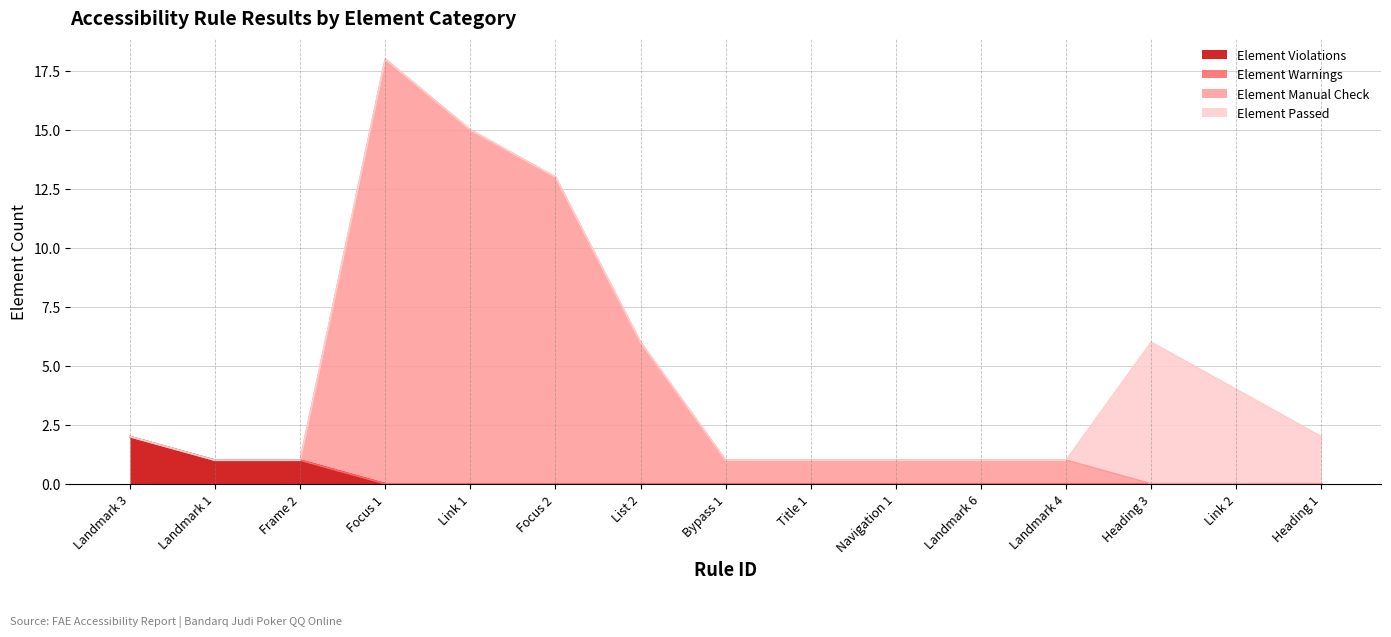

What is the difference between the highest and lowest values at Landmark 4?

1